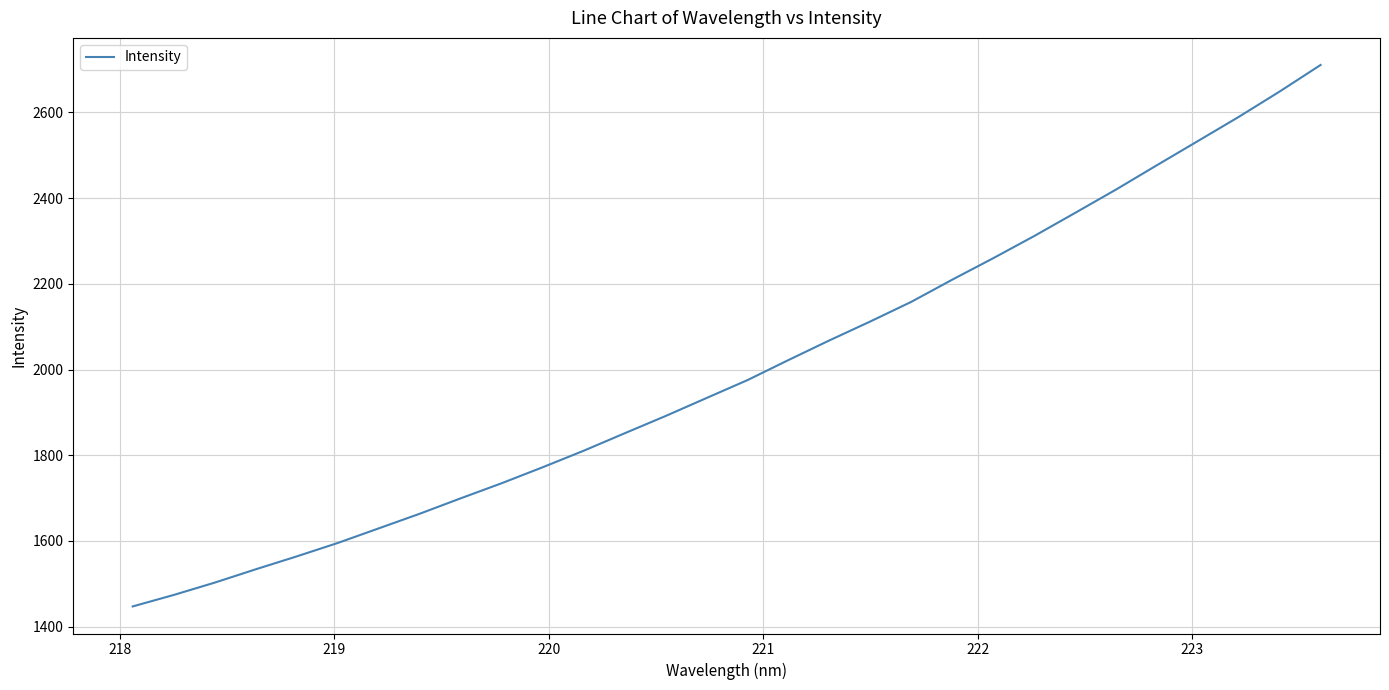

What is the difference between the maximum and minimum values?

1263.9